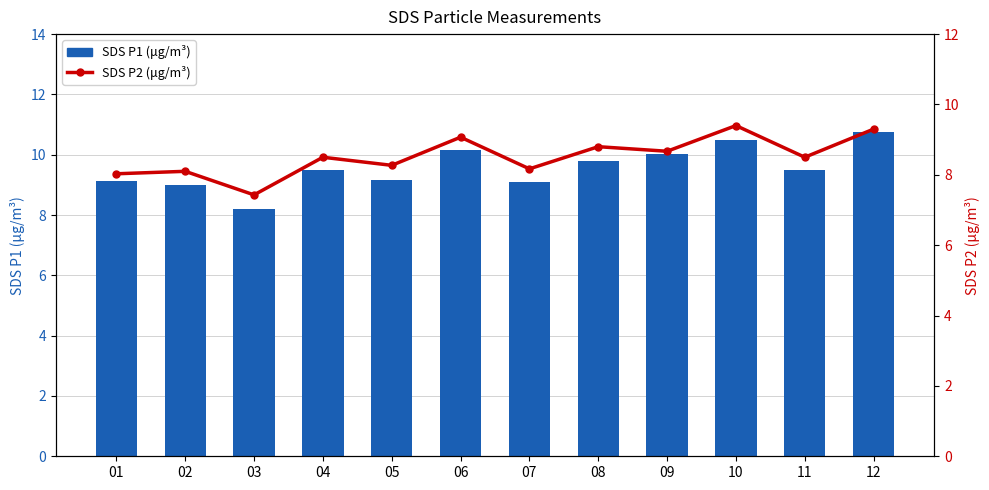

What is the minimum value shown in the chart?

7.4